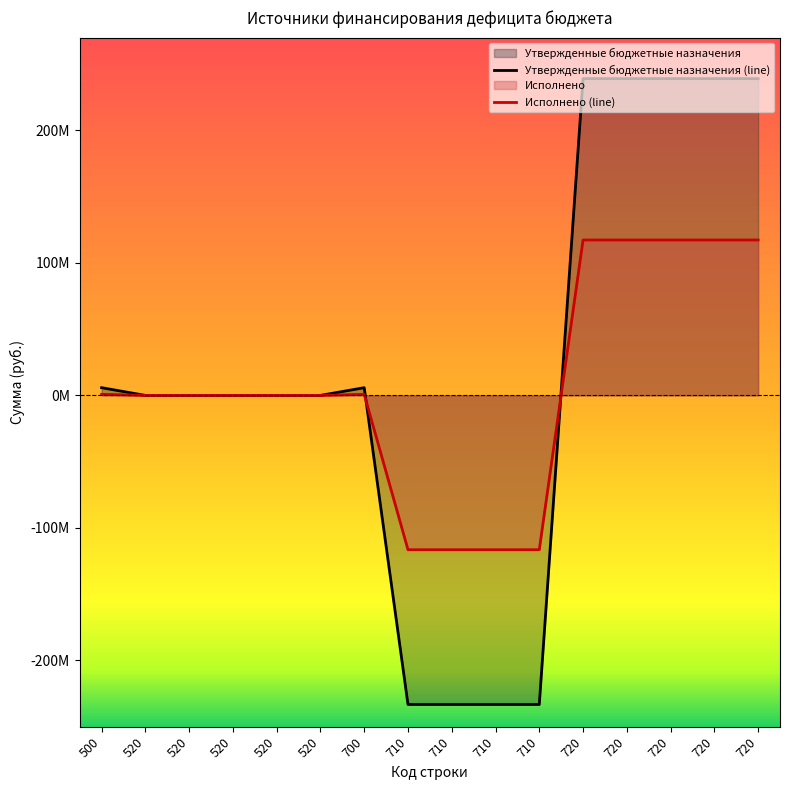

True or false: Исполнено has a value of -116470993.2 at 710.

True